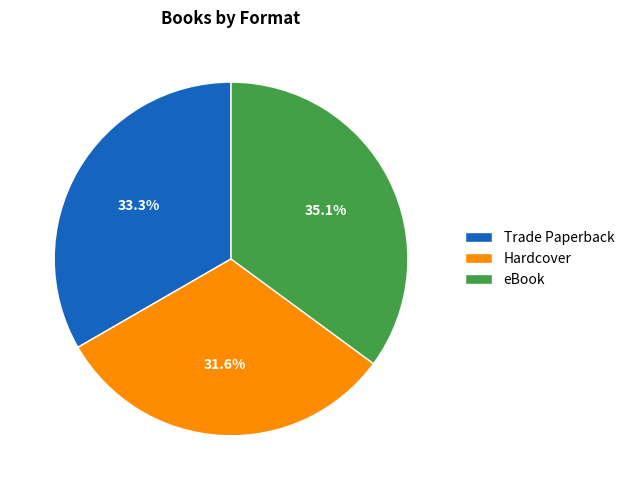

The eBook slice represents 46% of the pie. True or false?

False